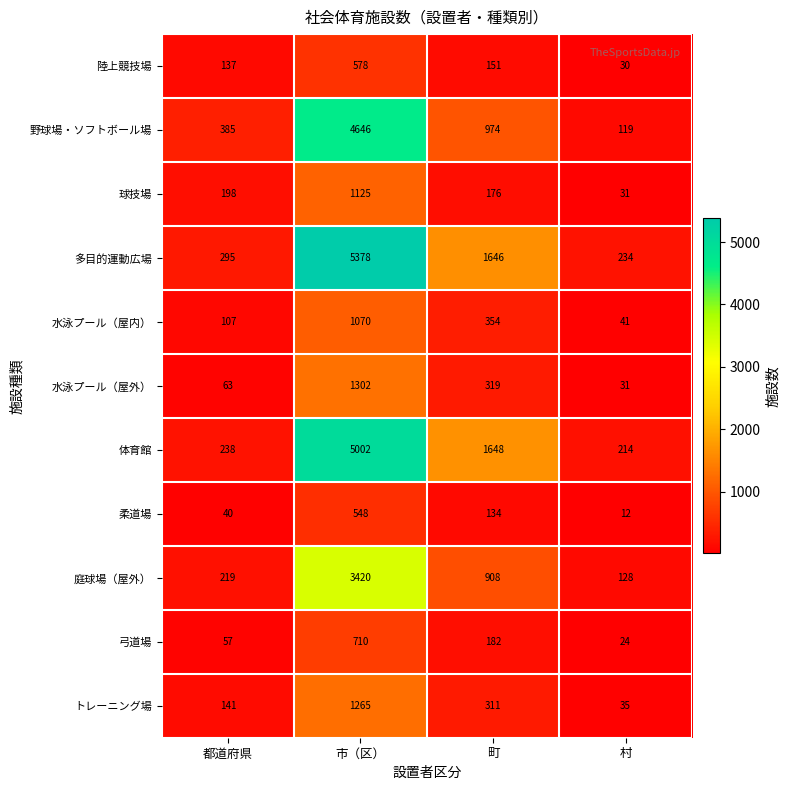

What is the difference between the 野球場・ソフトボール場 values at 町 and 村?

855